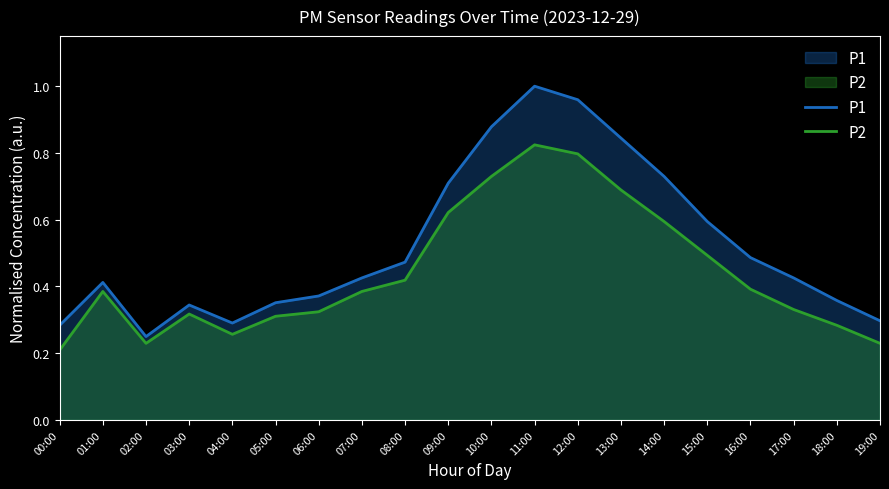

What position from the left is 02:00?

3